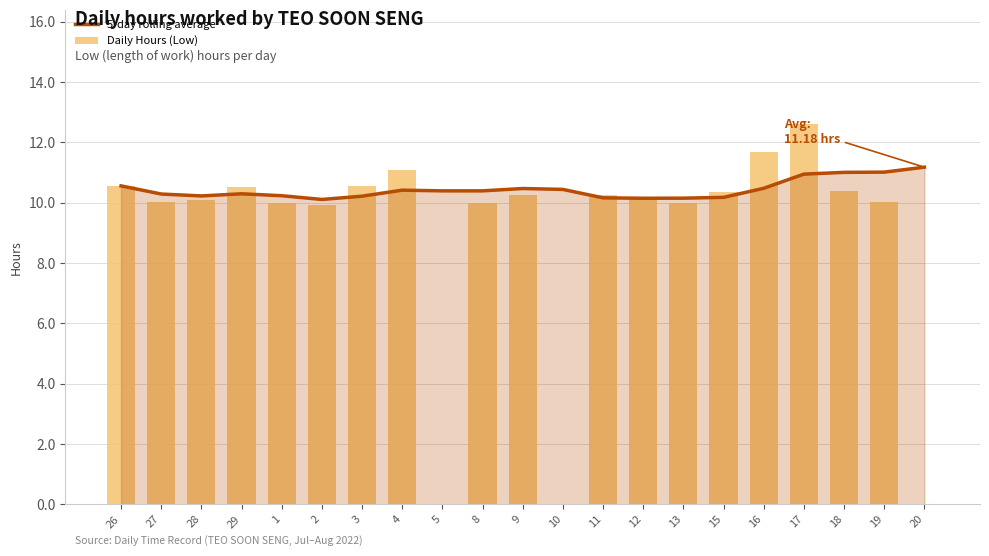

Is it true that 5-day rolling average equals 6.0 at 5?

False